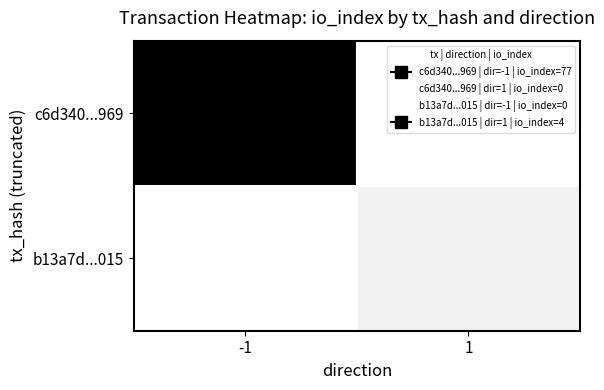

Reading left to right, extract all data points from this chart.

c6d340...969: -1=77	1=0
b13a7d...015: -1=0	1=4